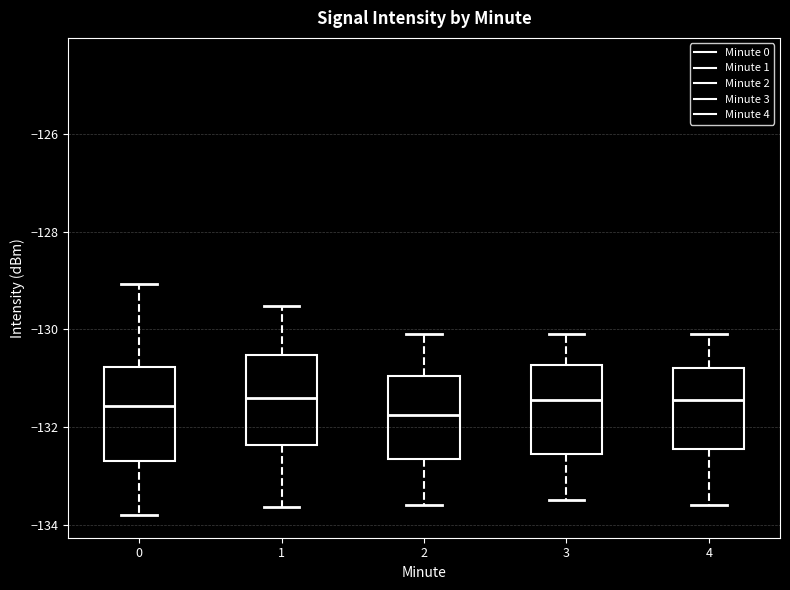

Reading left to right, transcribe this box plot: for each box, give where its median line is, the range the box spans, and where its two whiskers end, as read against the y-axis. The values are not printed on the chart, so give them approximately, as read against the axis.

0: median -131.6, box -132.6 to -130.8, whiskers -133.8 to -129.0
1: median -131.4, box -132.4 to -130.6, whiskers -133.6 to -129.6
2: median -131.8, box -132.6 to -131.0, whiskers -133.6 to -130.0
3: median -131.4, box -132.6 to -130.8, whiskers -133.4 to -130.0
4: median -131.4, box -132.4 to -130.8, whiskers -133.6 to -130.0